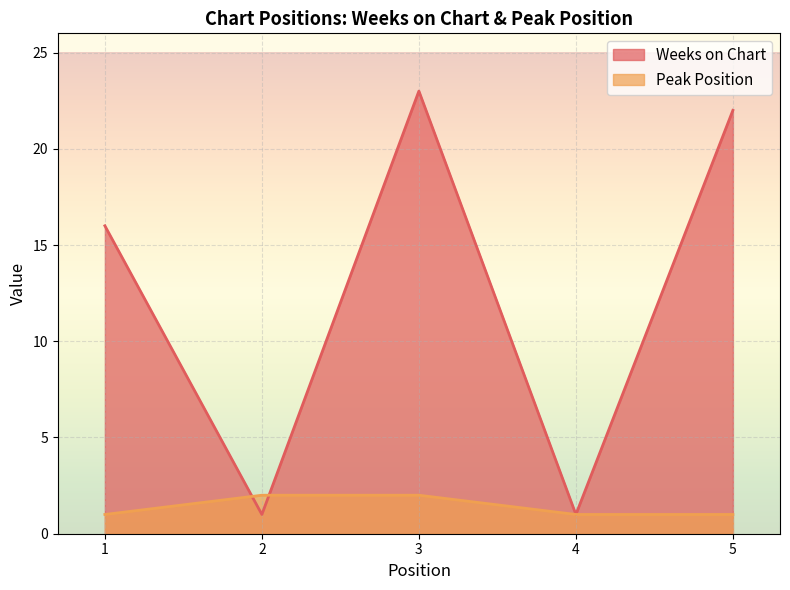

True or false: Peak Position has a value of 2 at 5.

False